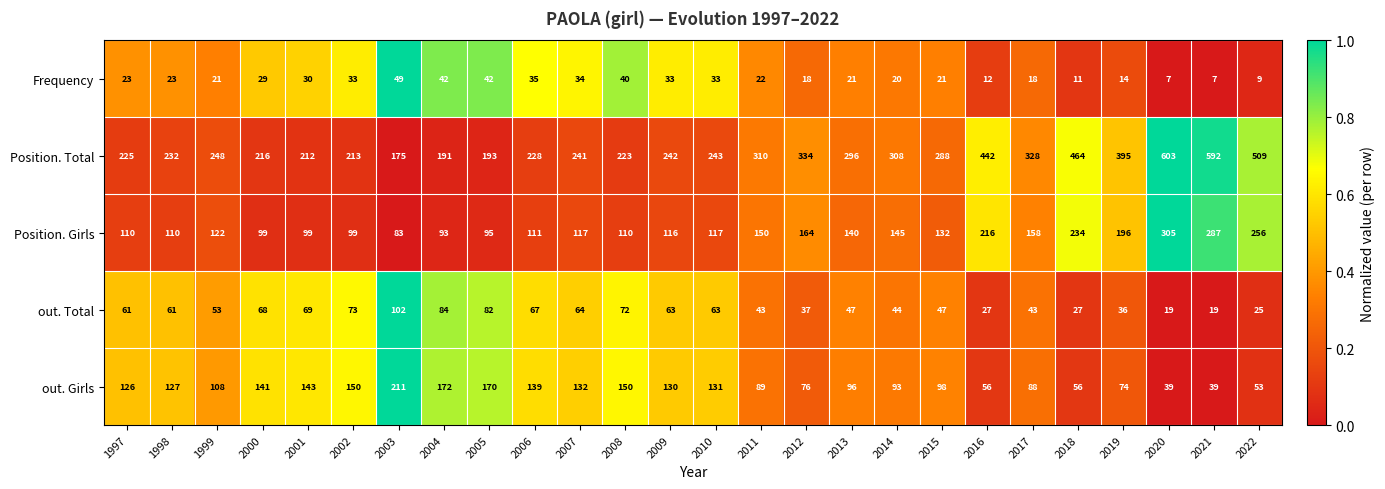

At which category is the sum across all series the highest?

2020